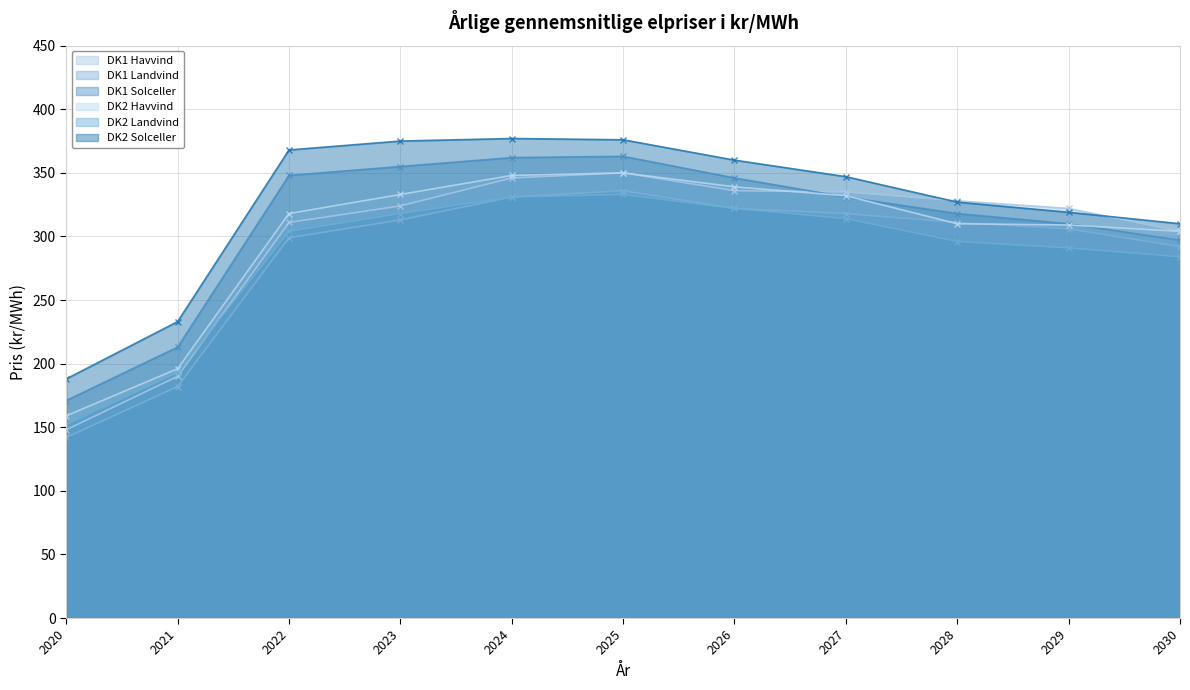

What is the difference between the maximum and minimum values in the DK1 Havvind series?

202